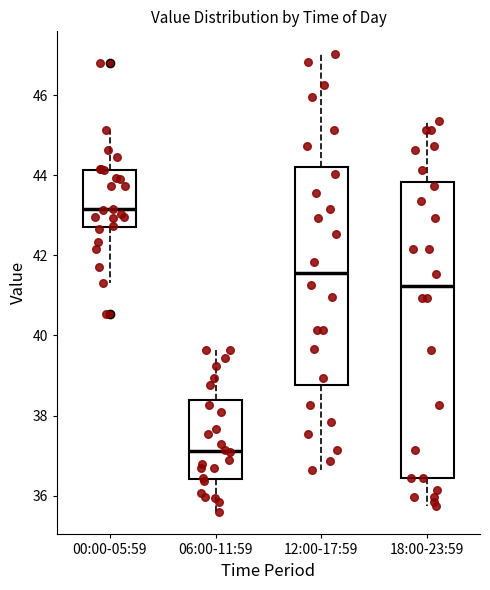

Reading left to right, read every box against the y-axis: the position of its median line, the range the box covers, and the ends of its whiskers. The values are not printed on the chart, so give them approximately, as read against the axis.

00:00-05:59: median 43.2, box 42.8 to 44.2, whiskers 41.4 to 45.2
06:00-11:59: median 37.2, box 36.4 to 38.4, whiskers 35.6 to 39.6
12:00-17:59: median 41.6, box 38.8 to 44.2, whiskers 36.6 to 47.0
18:00-23:59: median 41.2, box 36.4 to 43.8, whiskers 35.8 to 45.4